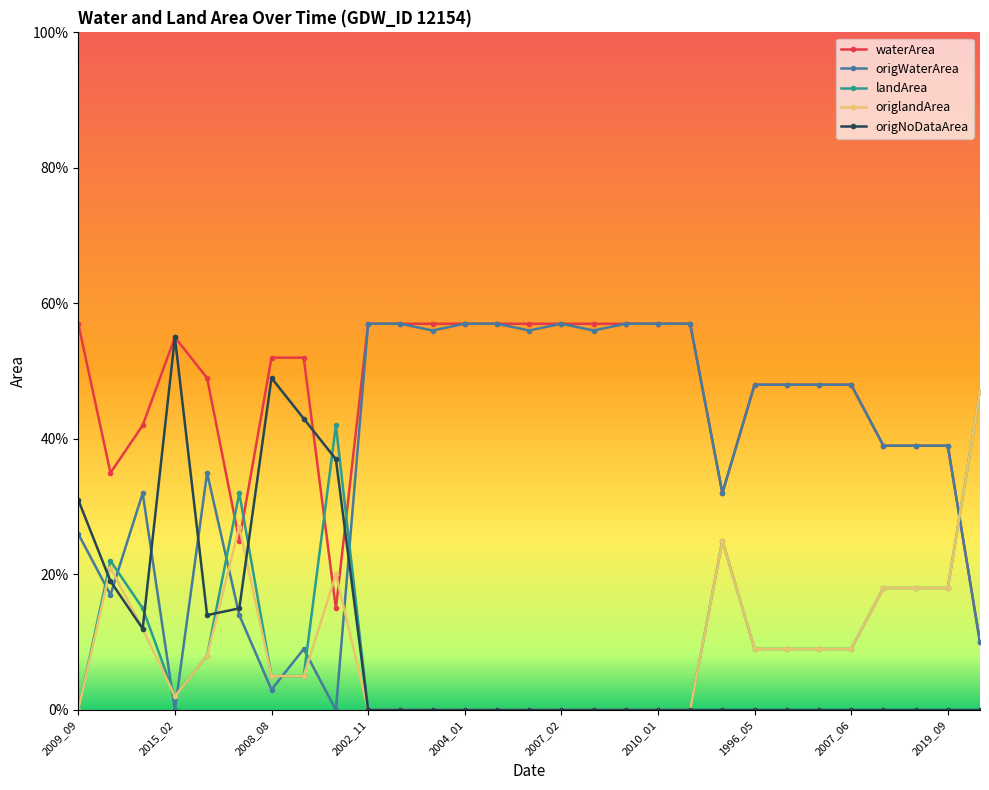

What is the difference between the maximum and minimum values in the origlandArea series?

0.5